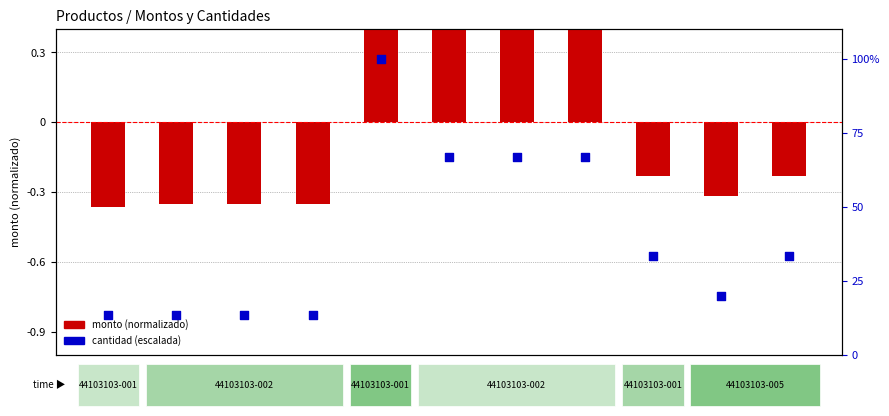

Which series has the largest total across all categories?

cantidad (escalada)